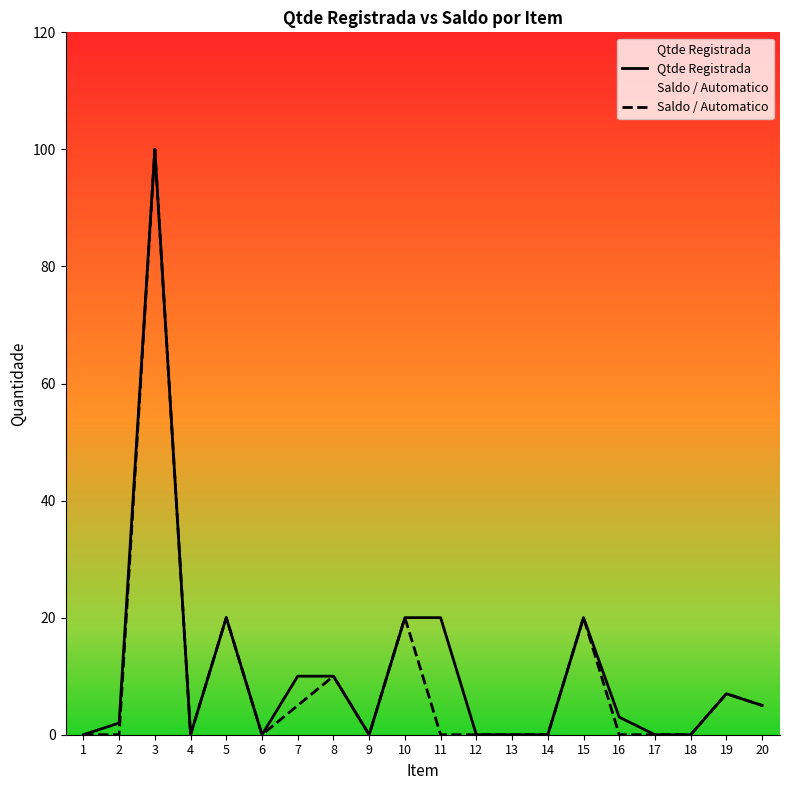

Which series changed the most between 9 and 13?

Qtde Registrada